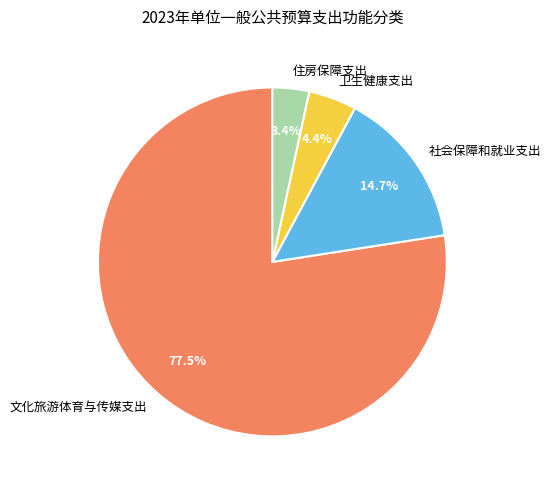

Combined, do 住房保障支出 and 文化旅游体育与传媒支出 account for over 50%?

Yes